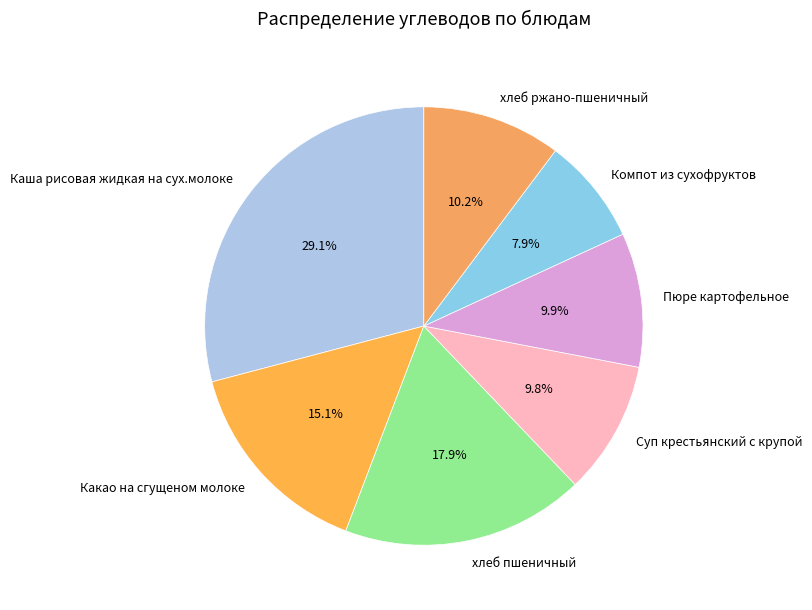

How many slices are in this pie chart?

7